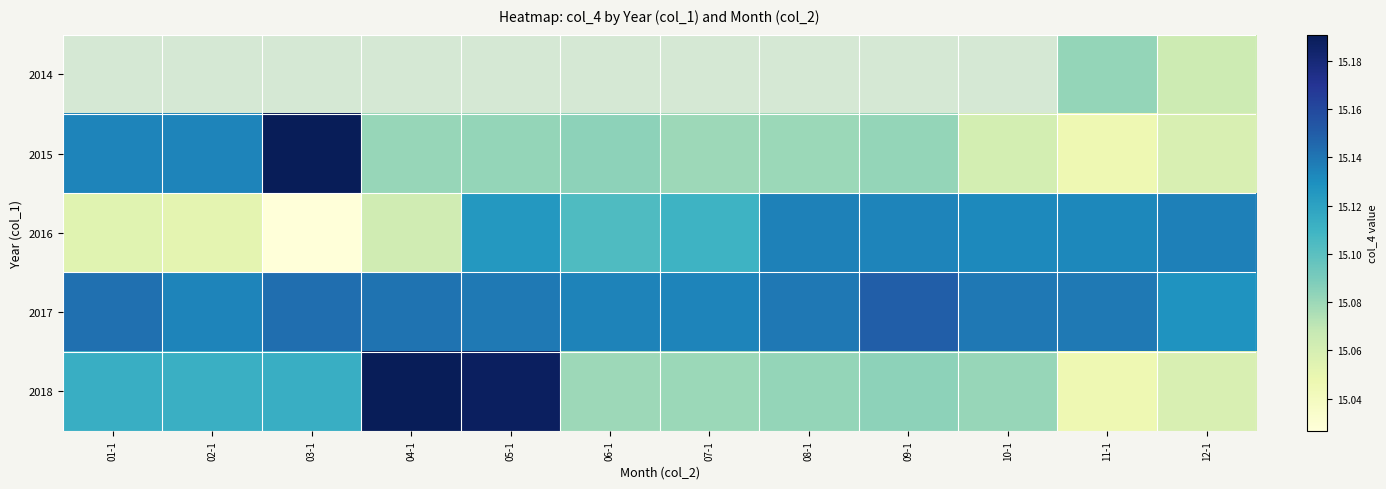

How many data points does each series have?

12